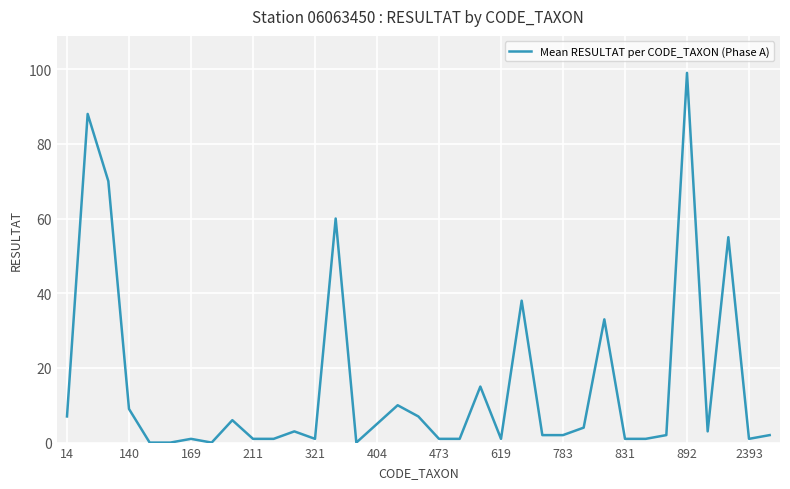

What is the difference between the second highest and second lowest values?

88